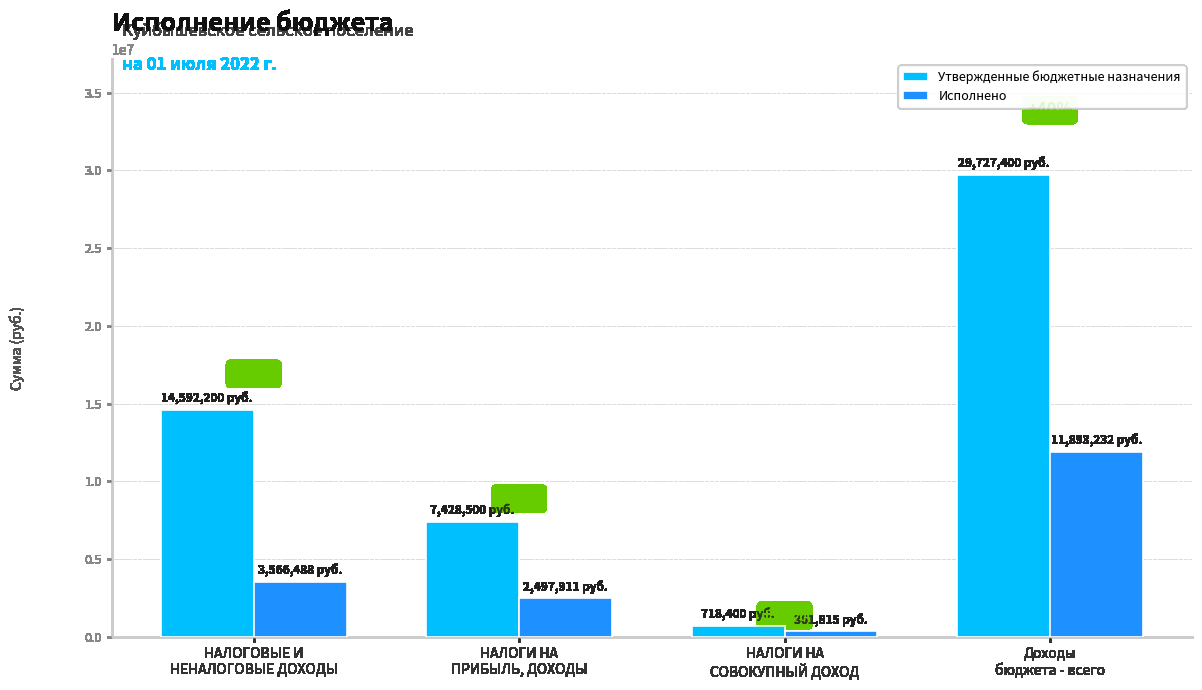

What is the difference between the highest and lowest values at НАЛОГИ НА
СОВОКУПНЫЙ ДОХОД?

356584.7